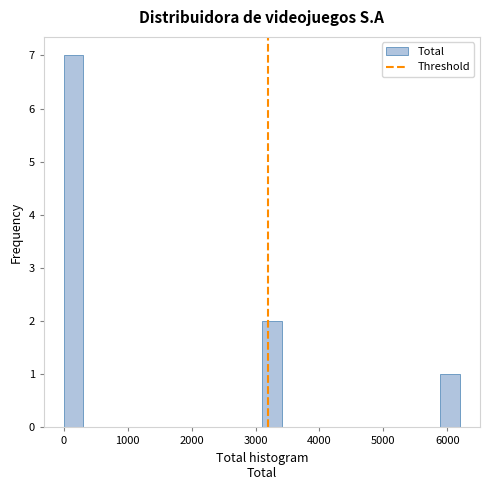

Read against the x-axis, roughly where is the centre of the tallest bar?

200